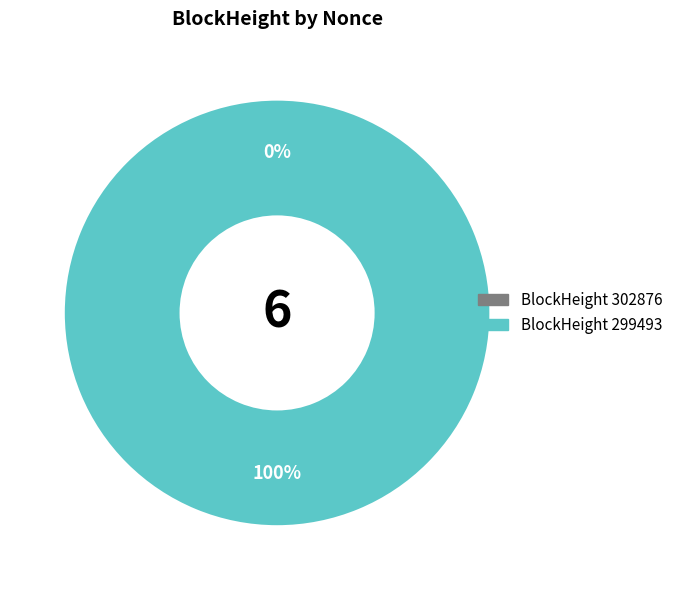

What is the smallest slice in the pie chart?

302876